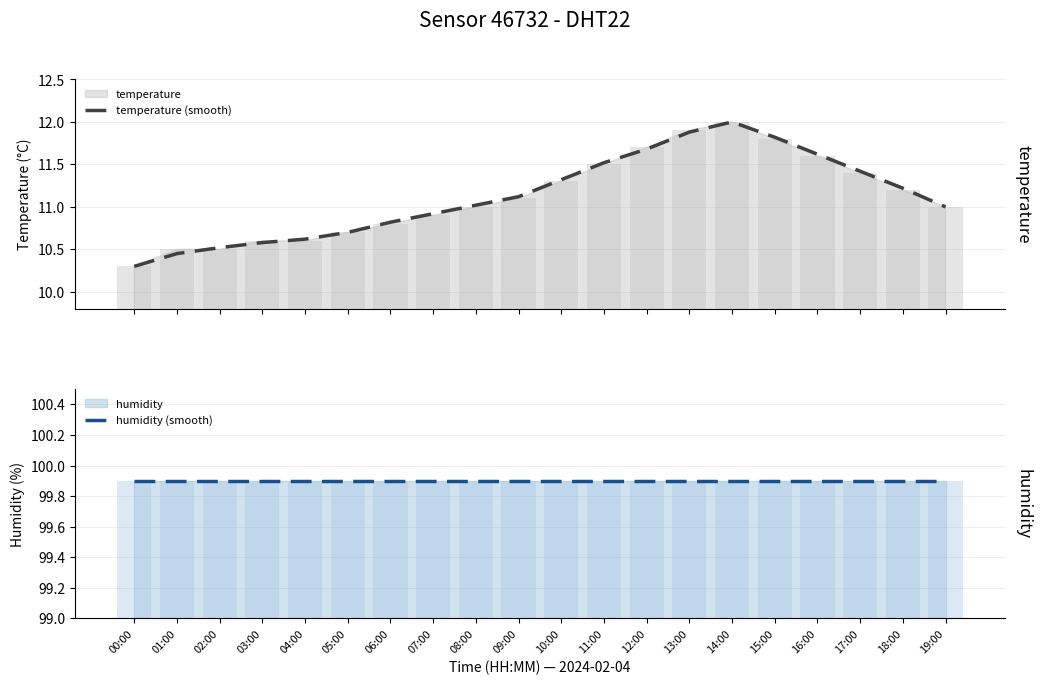

What is the maximum value for humidity (smooth)?

99.9